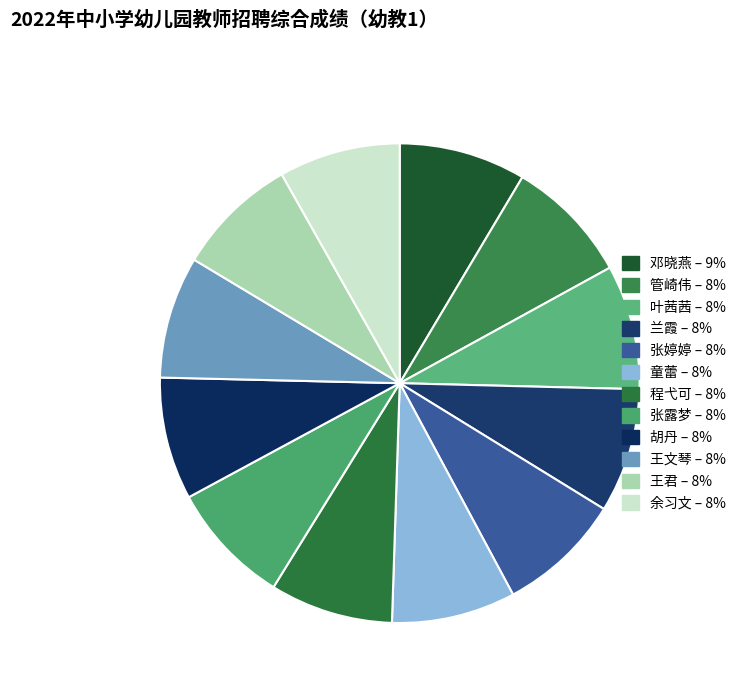

Is there a majority slice in this chart?

No